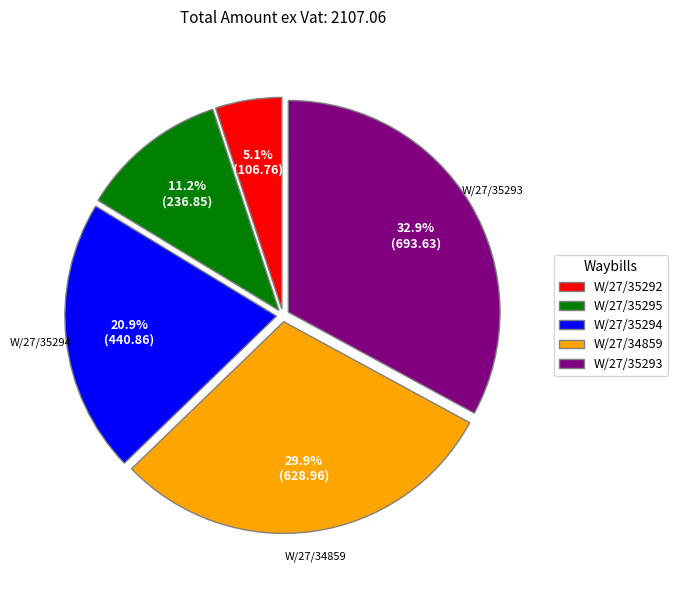

Which slice is the largest?

W/27/35293